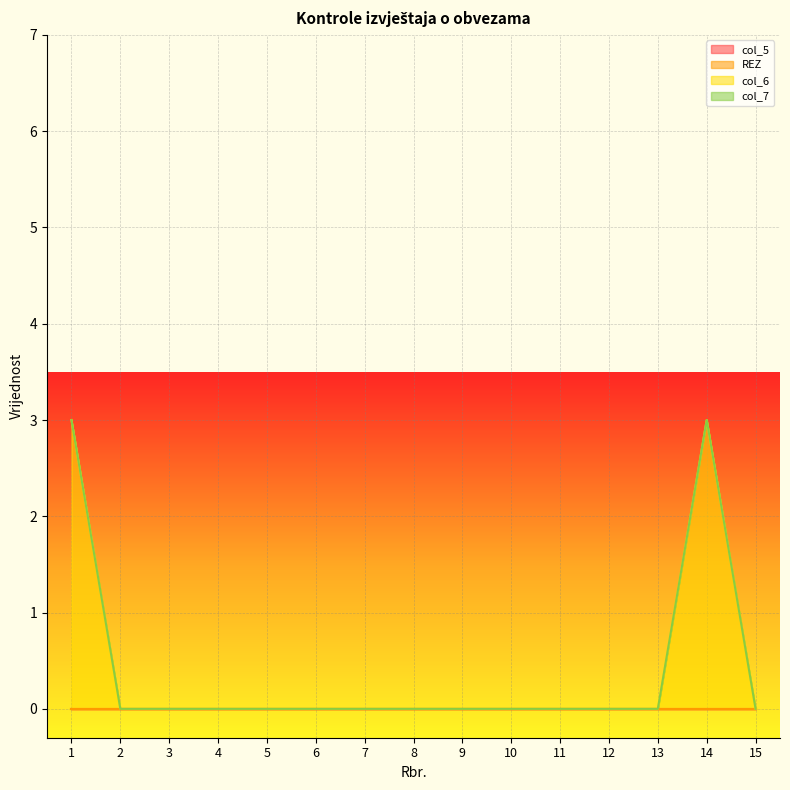

True or false: col_7 and col_6 cross at least once.

False